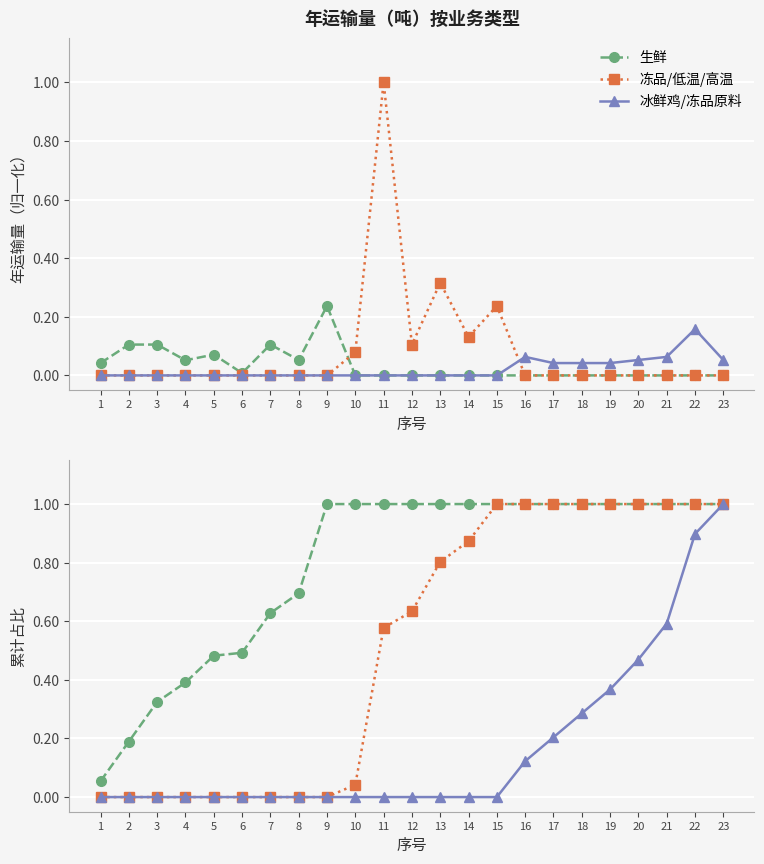

What is the value of the 冻品/低温/高温 point at the 13th from the left?

0.8